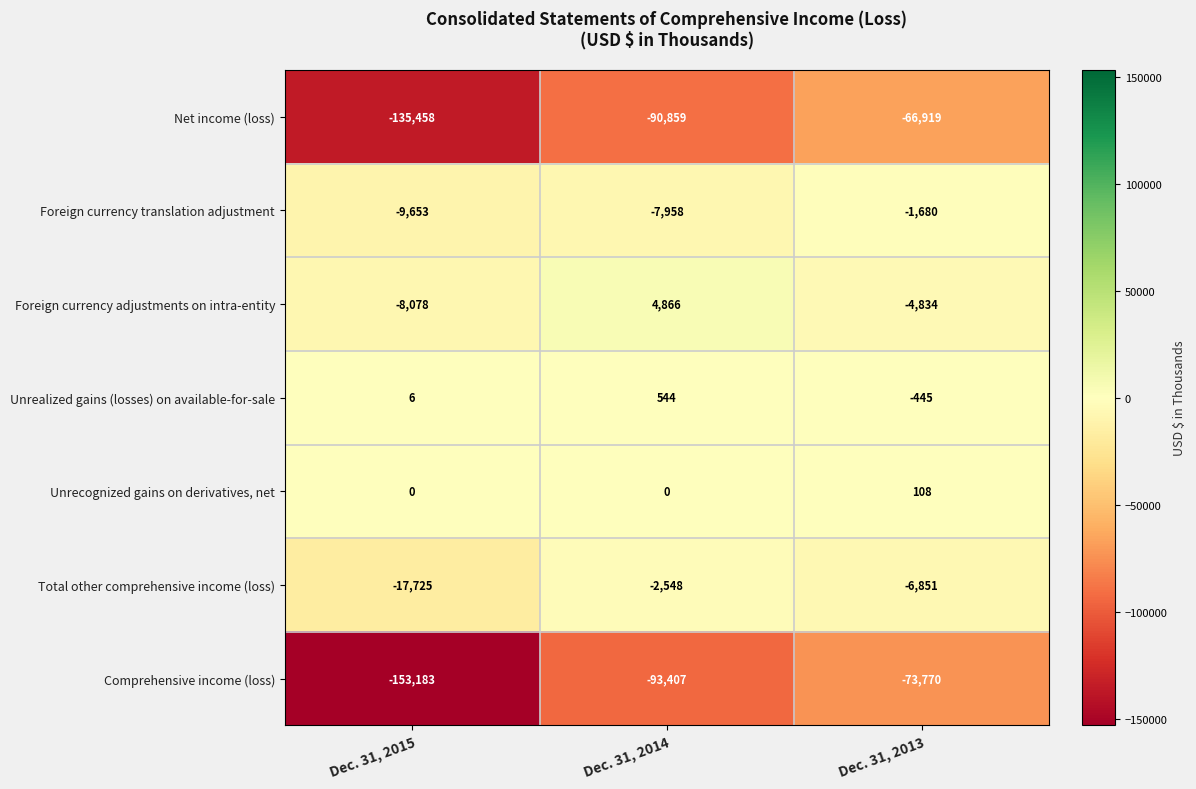

At which category does the chart reach its peak across all series?

Dec. 31, 2014